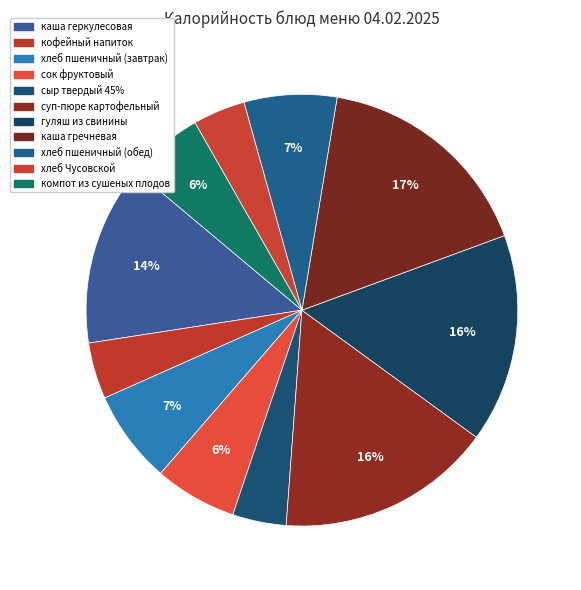

Which slice is the smallest?

хлеб Чусовской